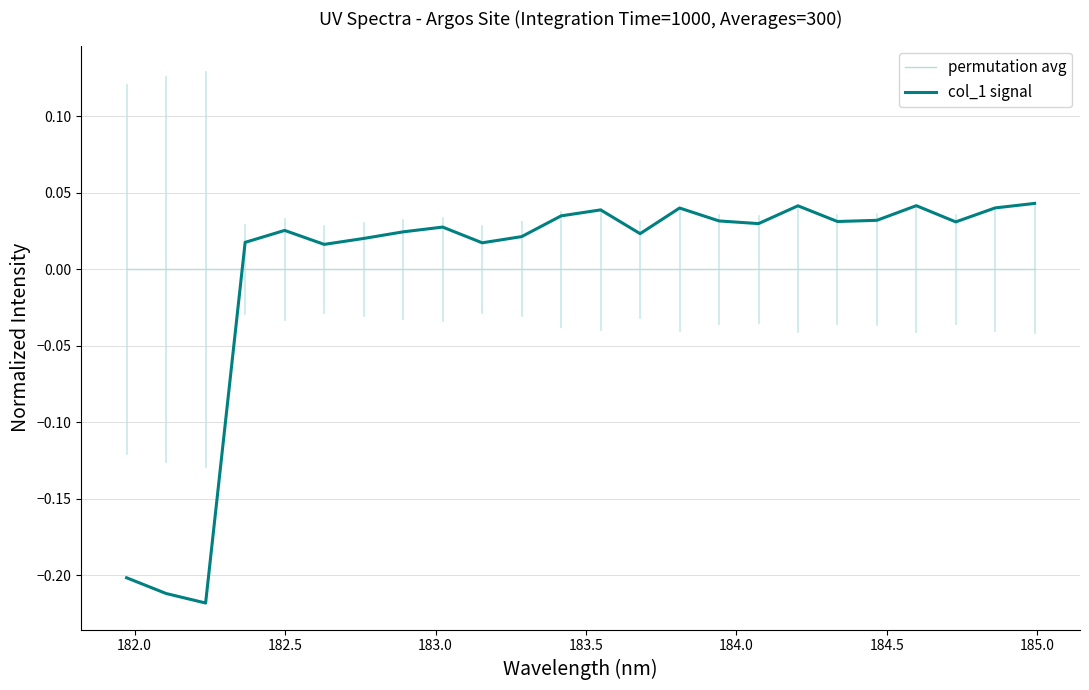

Which series has the widest spread of values?

col_1 signal